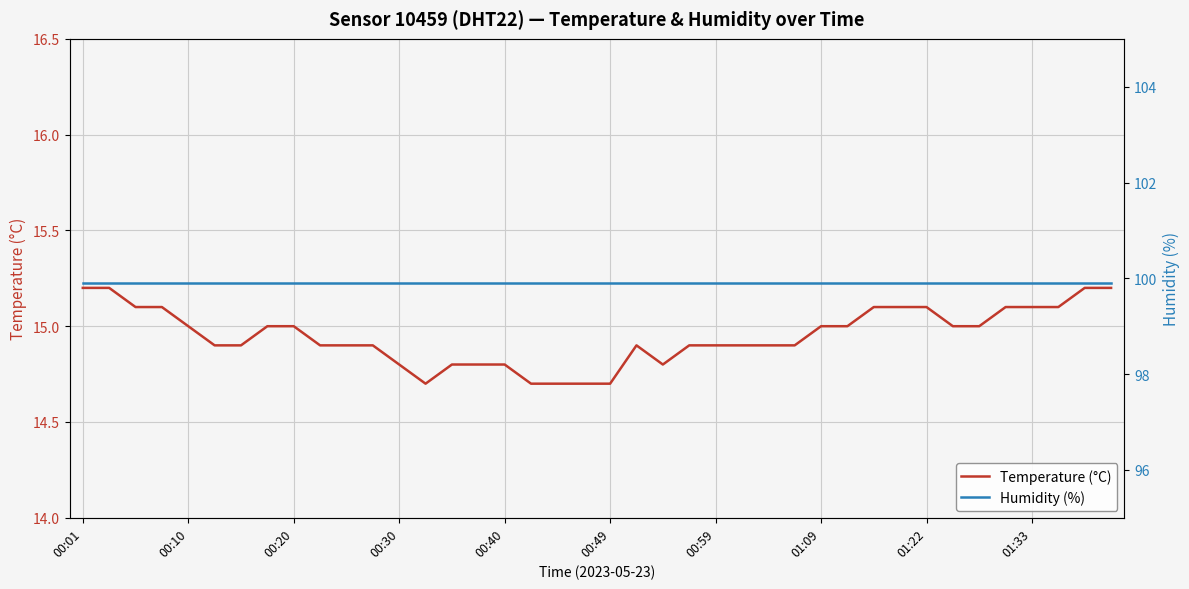

How many lines are shown in the chart?

2